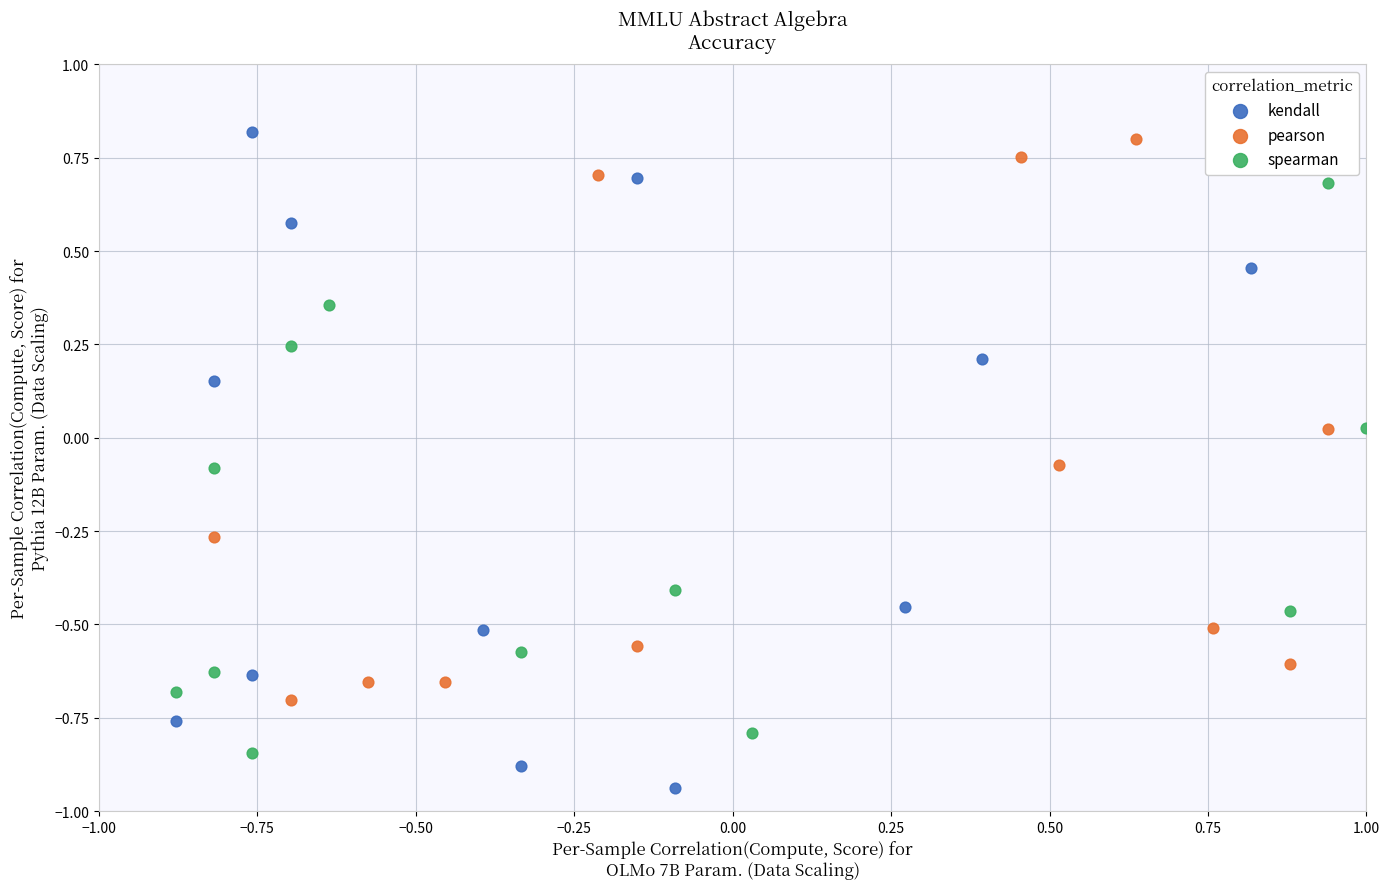

What are all the series names shown in the legend?

kendall, pearson, spearman